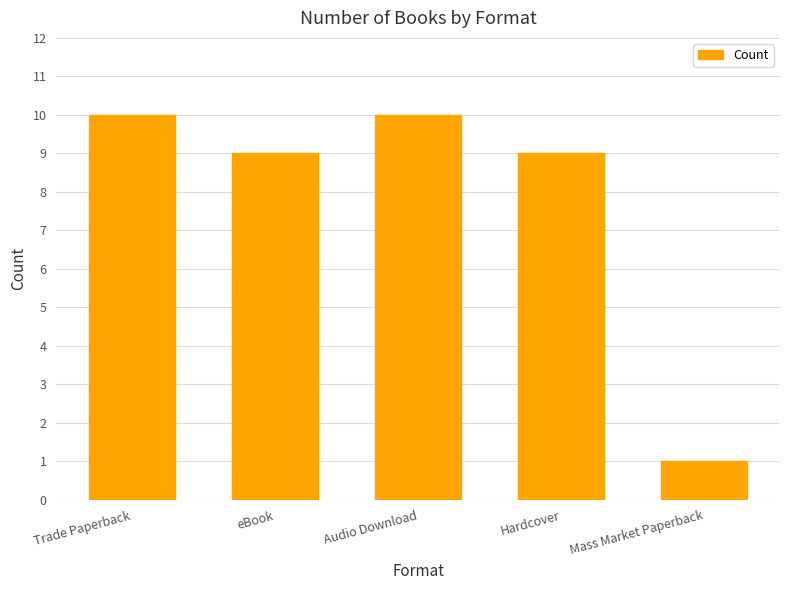

What position from the right is Hardcover?

2